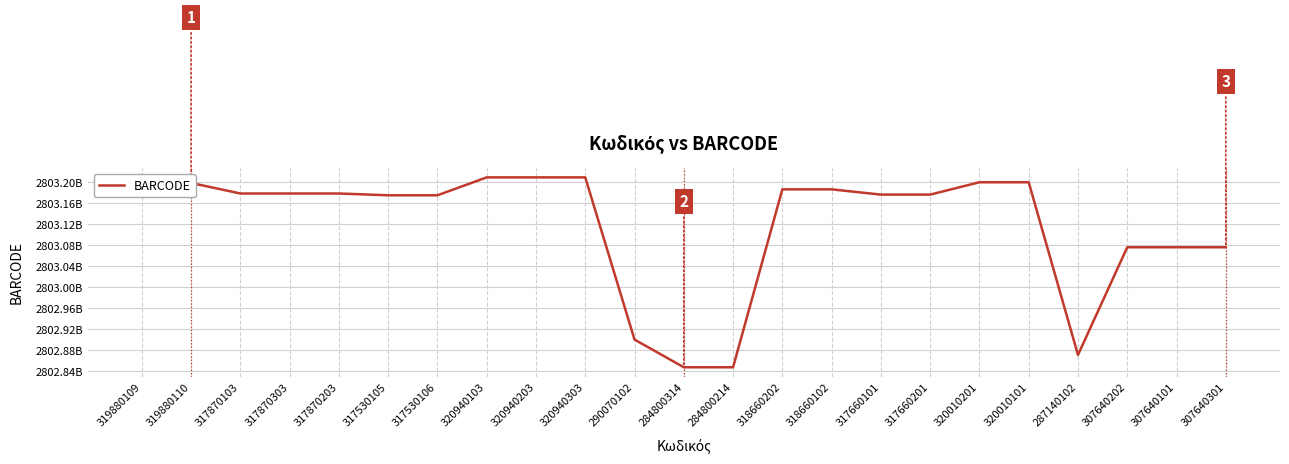

How many distinct data groups are displayed?

1